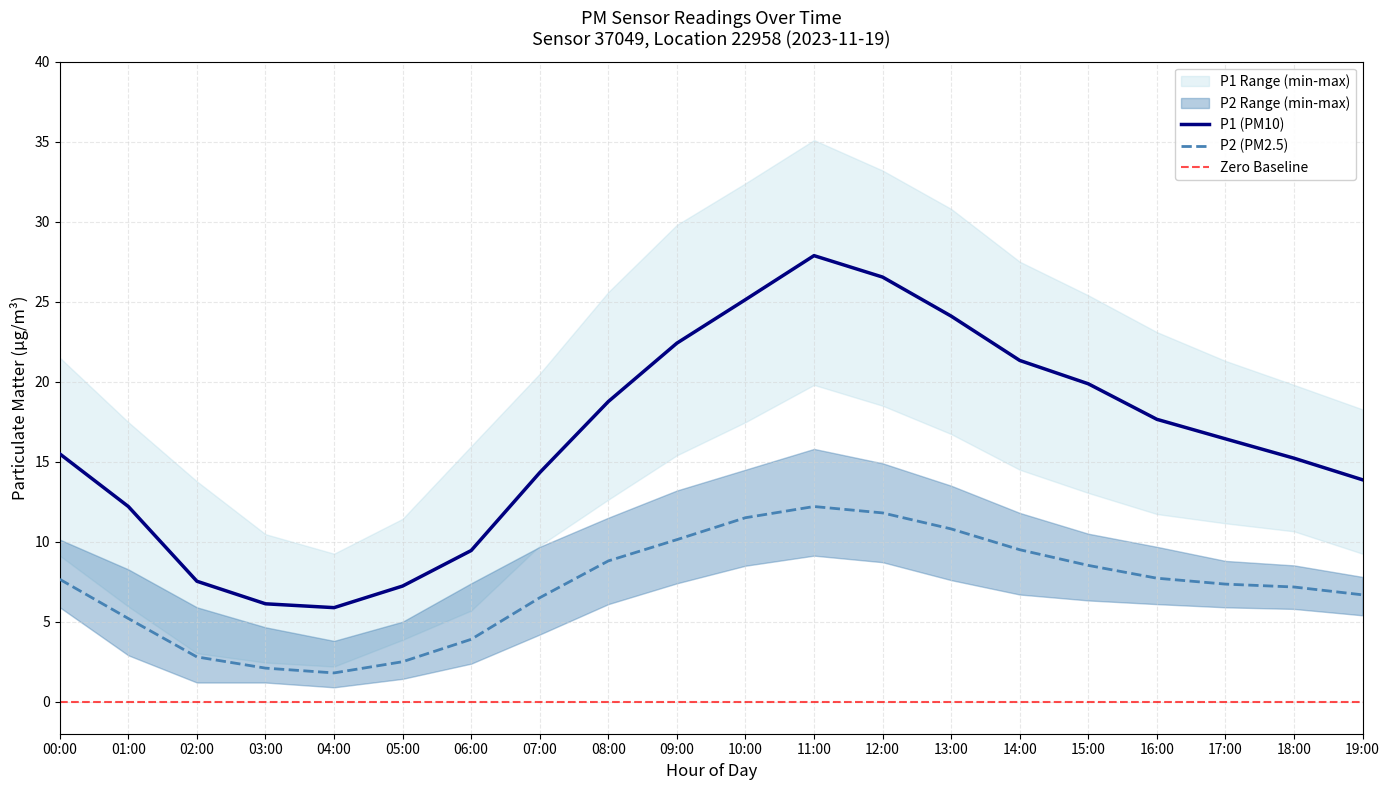

Reading right to left, what are all the values shown in this chart?

P1: 13.9	15.2	16.4	17.6	19.9	21.3	24.1	26.5	27.9	25.1	22.4	18.8	14.3	9.4	7.2	5.9	6.1	7.5	12.2	15.5
P1_upper: 18.3	19.8	21.3	23.1	25.4	27.5	30.8	33.2	35.1	32.4	29.8	25.6	20.5	16.0	11.4	9.2	10.5	13.8	17.5	21.5
P1_lower: 9.2	10.7	11.2	11.7	13.1	14.5	16.7	18.5	19.8	17.5	15.4	12.6	9.8	5.7	3.9	2.2	2.5	3.0	6.0	9.1
P2: 6.7	7.2	7.3	7.7	8.5	9.5	10.8	11.8	12.2	11.5	10.1	8.8	6.5	3.9	2.5	1.8	2.1	2.8	5.2	7.7
P2_upper: 7.8	8.5	8.8	9.7	10.5	11.8	13.5	14.9	15.8	14.5	13.2	11.5	9.7	7.4	5.0	3.8	4.7	5.9	8.3	10.1
P2_lower: 5.4	5.8	5.9	6.1	6.3	6.7	7.6	8.7	9.1	8.5	7.4	6.1	4.2	2.4	1.4	0.9	1.2	1.2	2.9	5.9